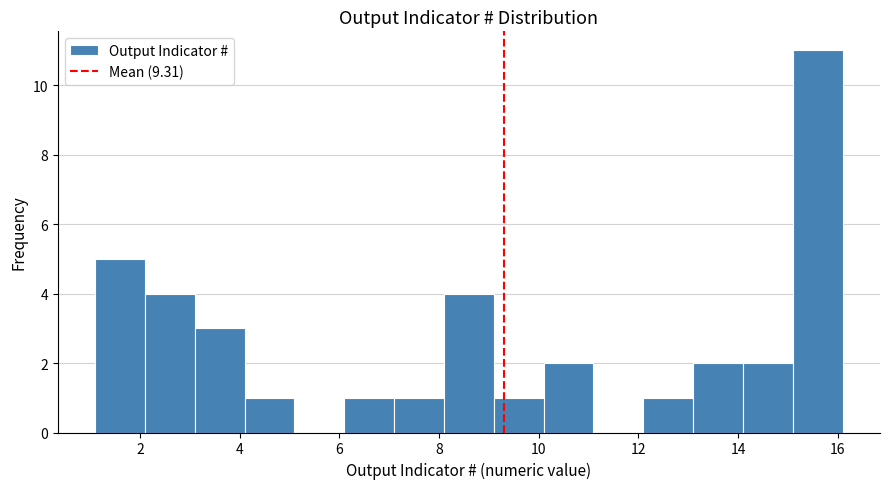

Over which range of the x-axis is the bar tallest?

15.1 to 16.1